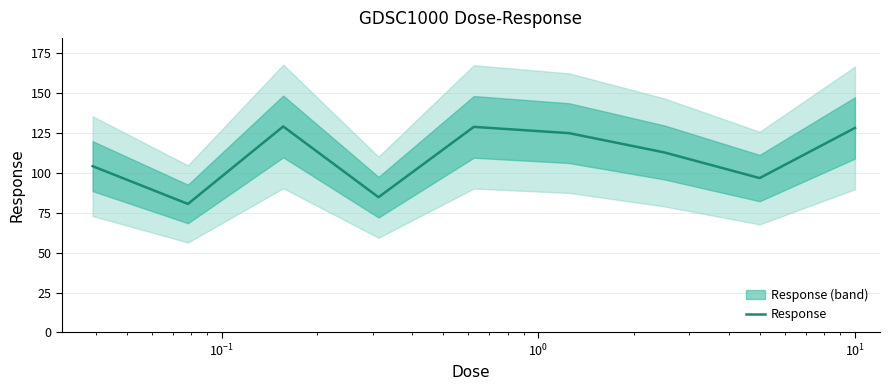

Is it true that the value at 7 is 57.7?

False